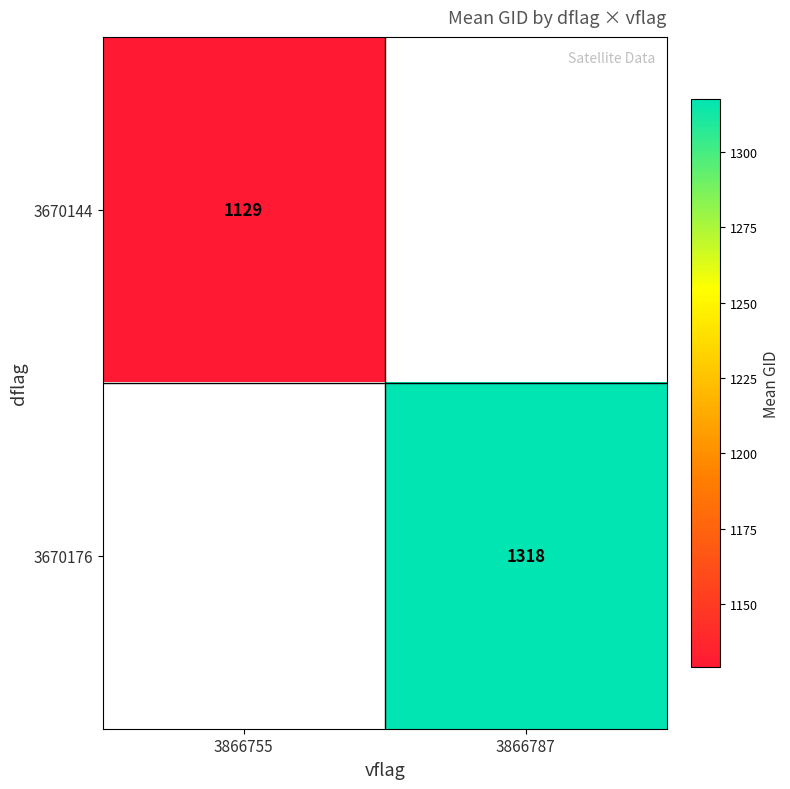

What is the greatest value displayed?

1317.5